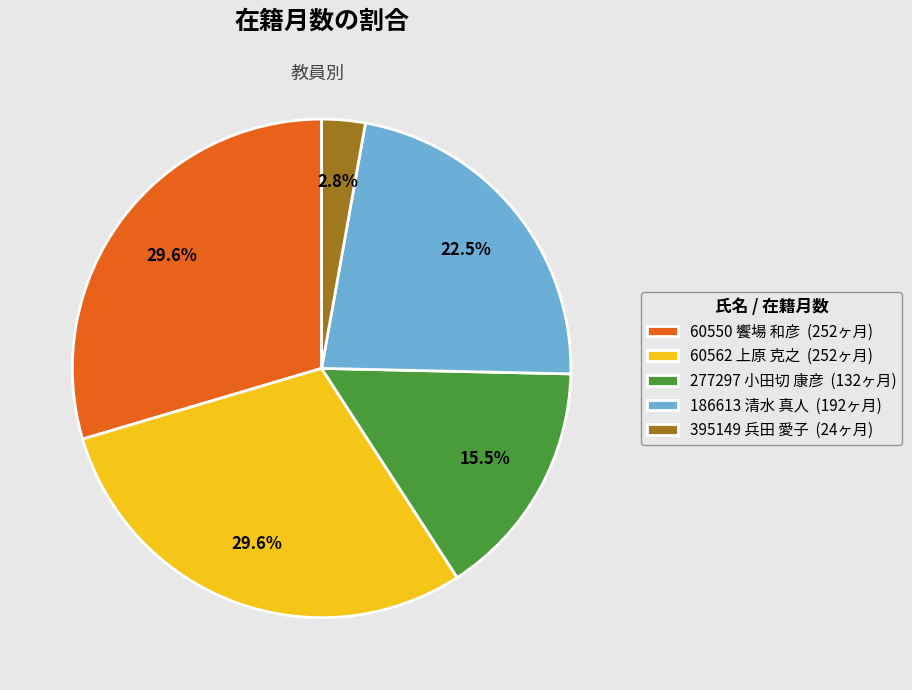

To the nearest percent, what portion does 60562 上原 克之 represent?

30%